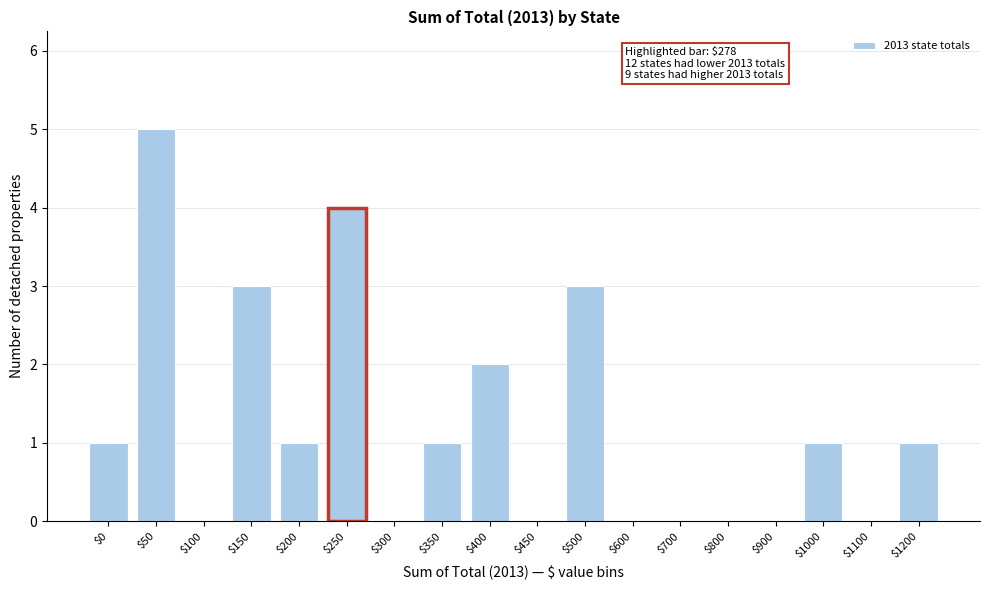

The chart shows a value of 7 at $250. True or false?

False